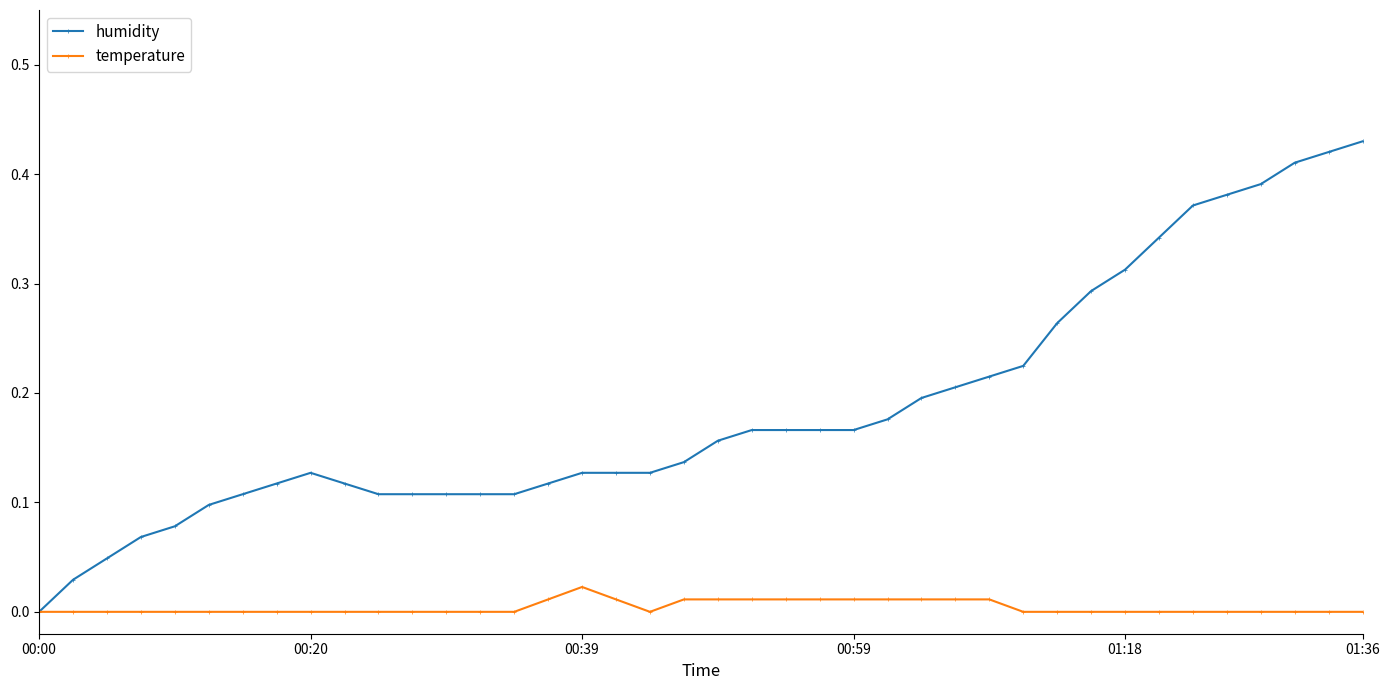

Which series has the largest range (max minus min)?

humidity